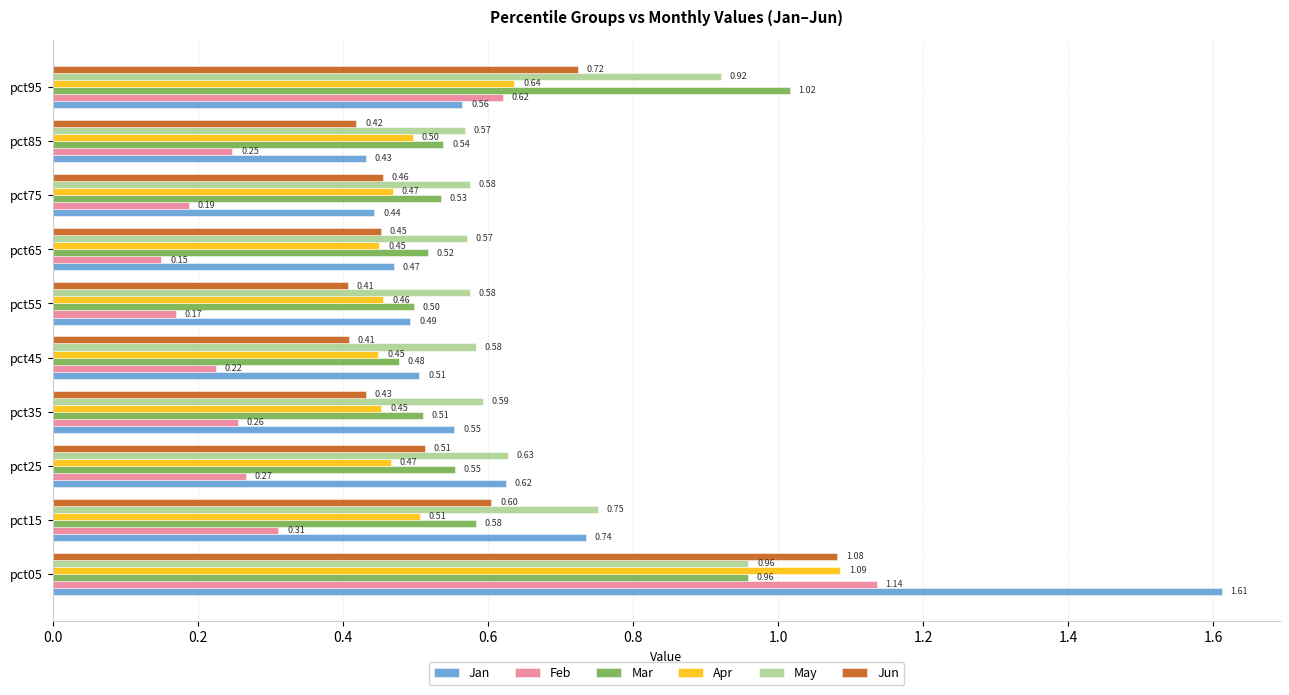

At pct15, list the series in order from largest to smallest.

May, Jan, Jun, Mar, Apr, Feb